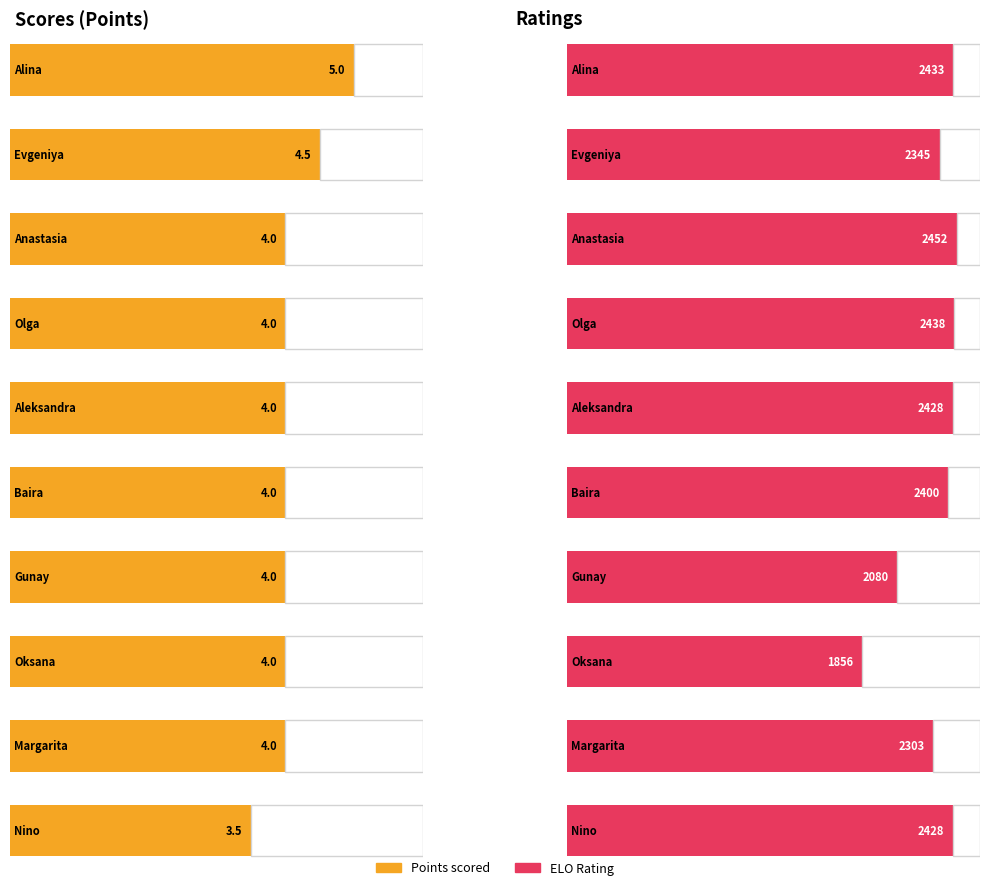

What is the total value across all series at Mammadzada Gunay?

2084.0